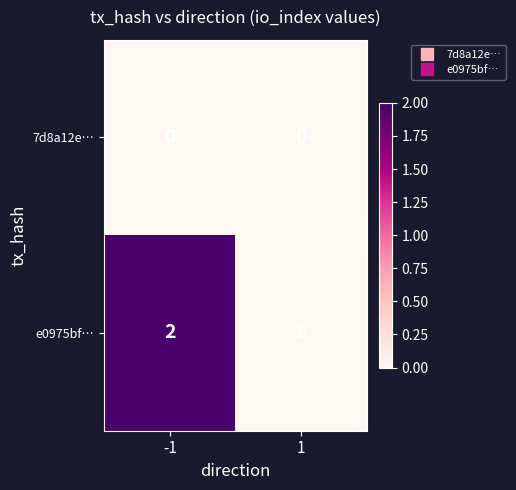

What is the maximum value shown in the chart?

2